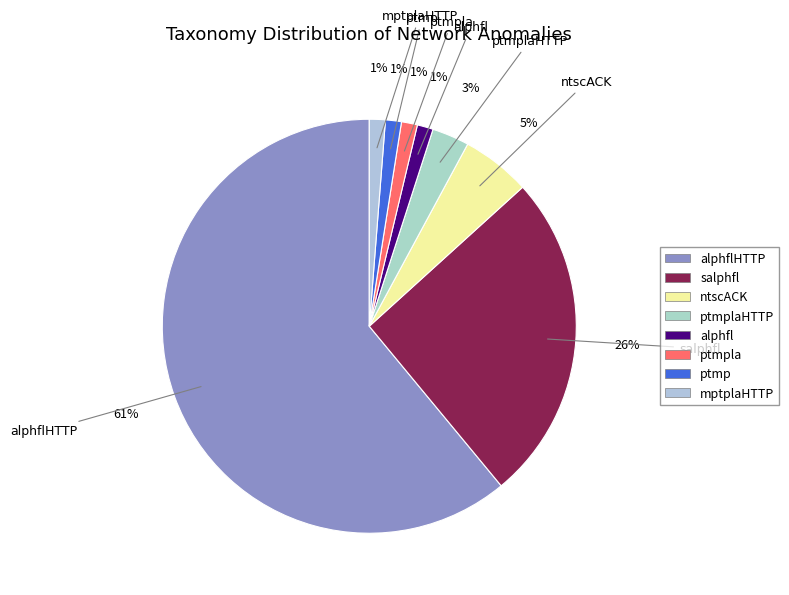

How many segments does this pie chart have?

8